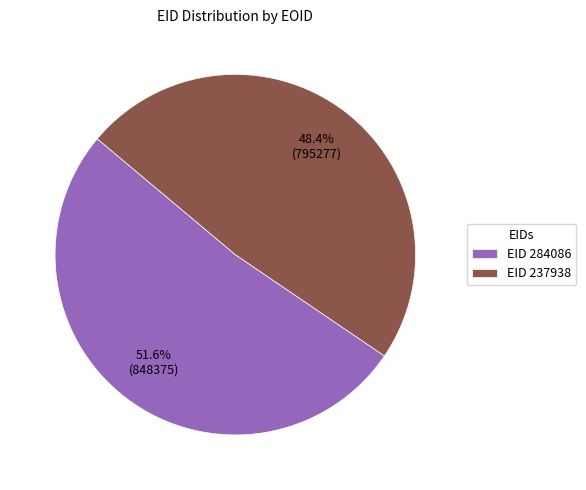

Rank the categories by value from lowest to highest.

EID 237938, EID 284086